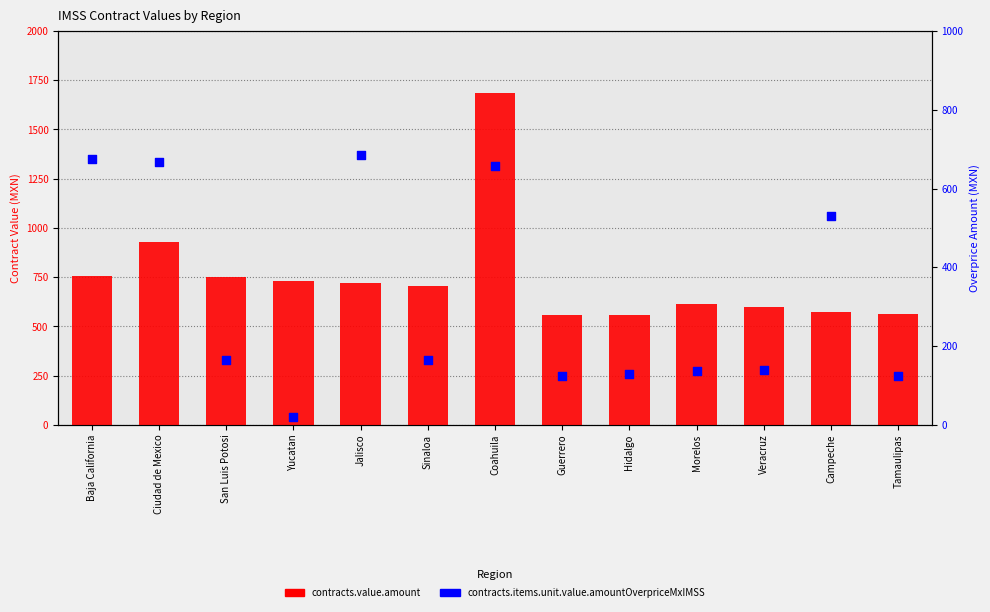

What are all the series names shown in the legend?

contracts.value.amount, contracts.items.unit.value.amountOverpriceMxIMSS